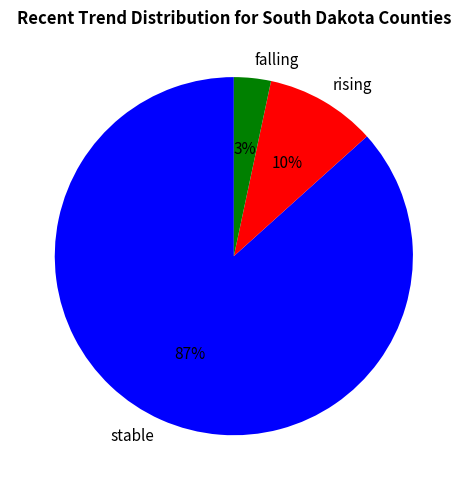

To the nearest percent, what is the average slice percentage?

33%